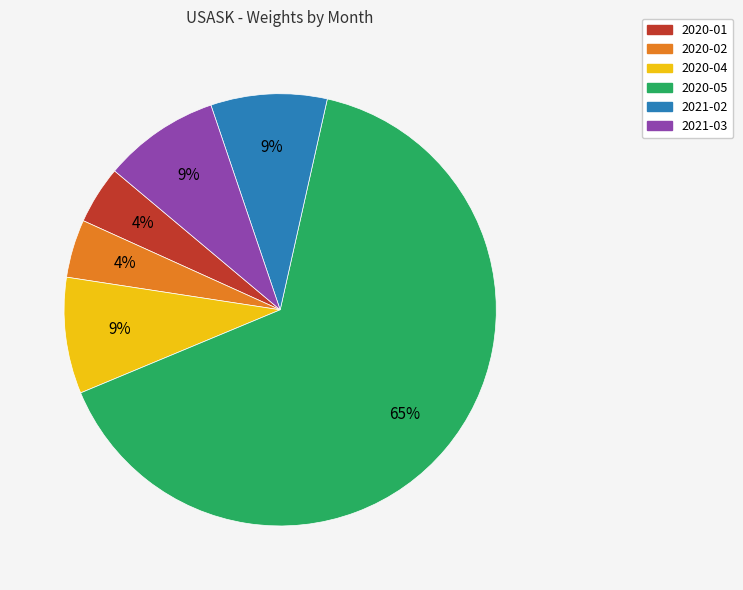

Which category has the biggest portion of the pie?

2020-05